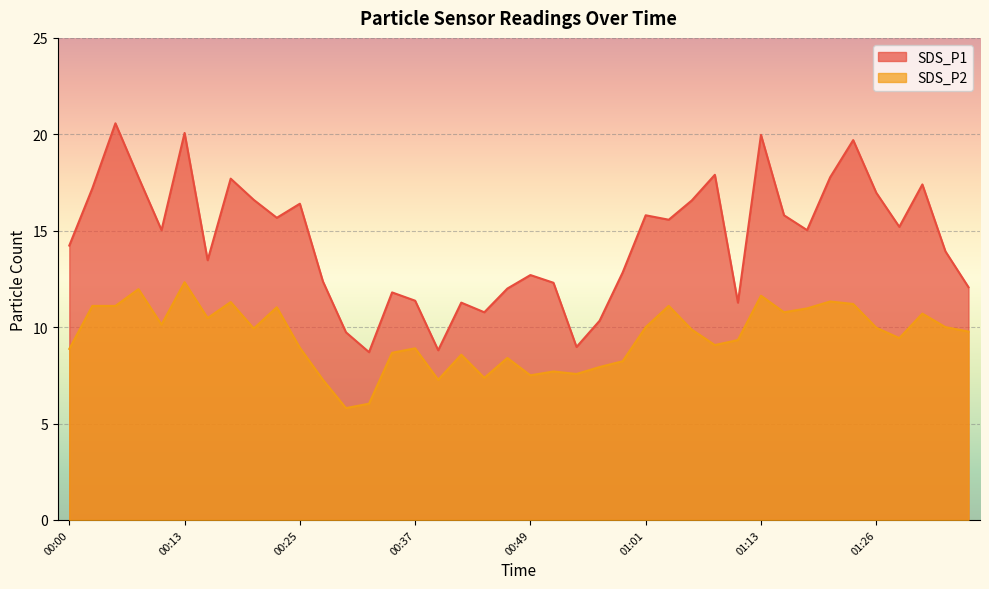

Is it true that SDS_P2 equals 10.0 at 01:01?

True